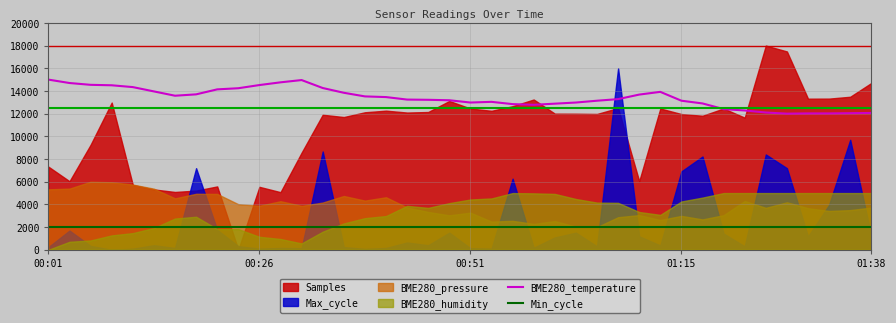

True or false: Min_cycle and BME280_temperature cross at least once.

False